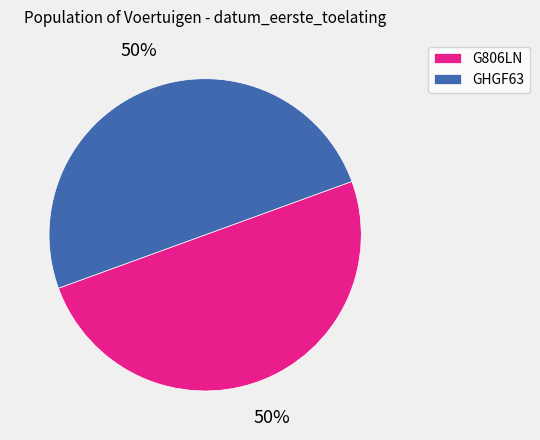

To the nearest percent, what is the combined percentage of GHGF63 and G806LN?

100%